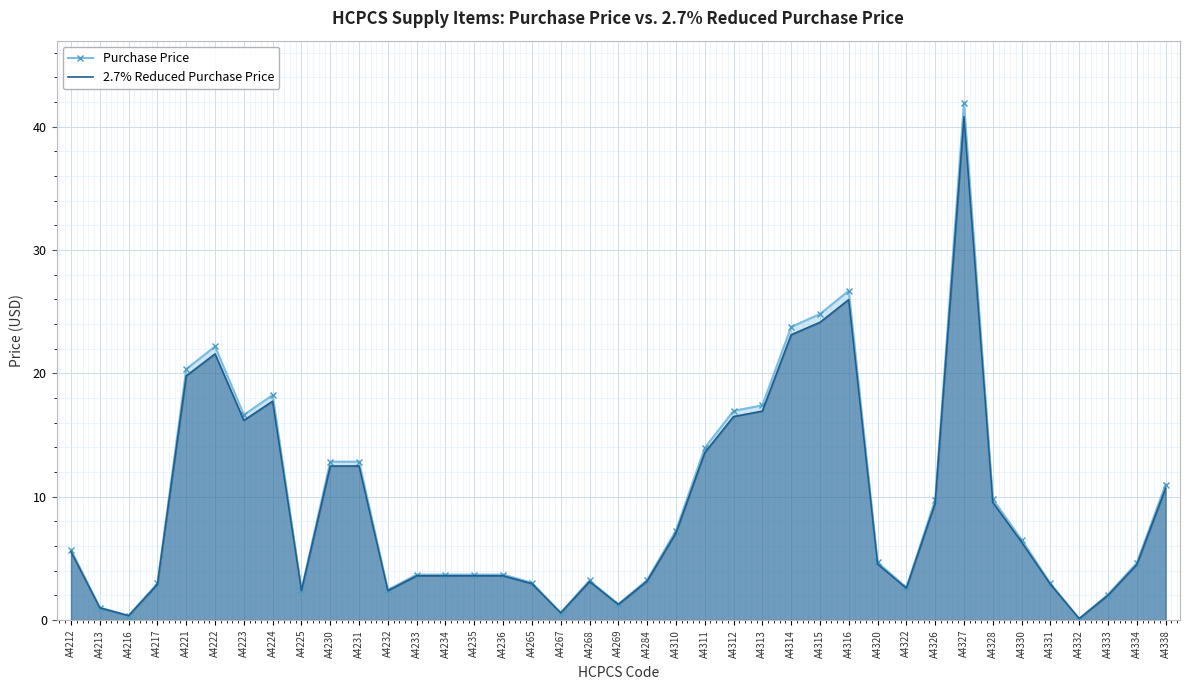

What is the value of the 2.7% Reduced Purchase Price point at the 4th from the left?

2.9